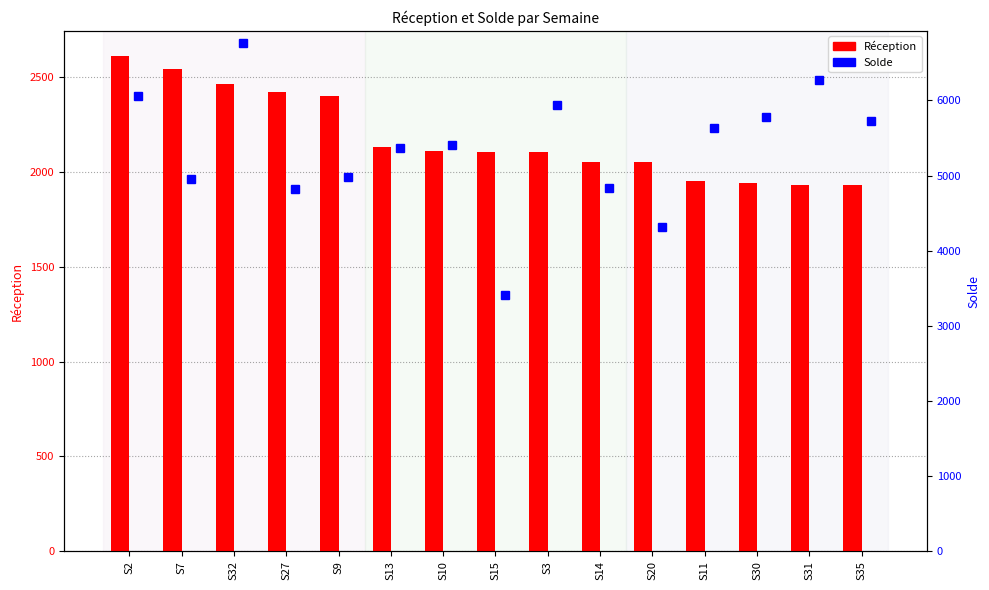

How many distinct data groups are displayed?

2